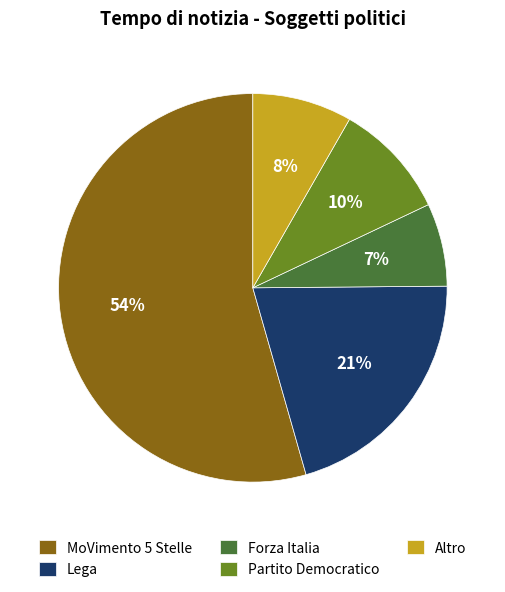

The Lega slice represents 29% of the pie. True or false?

False